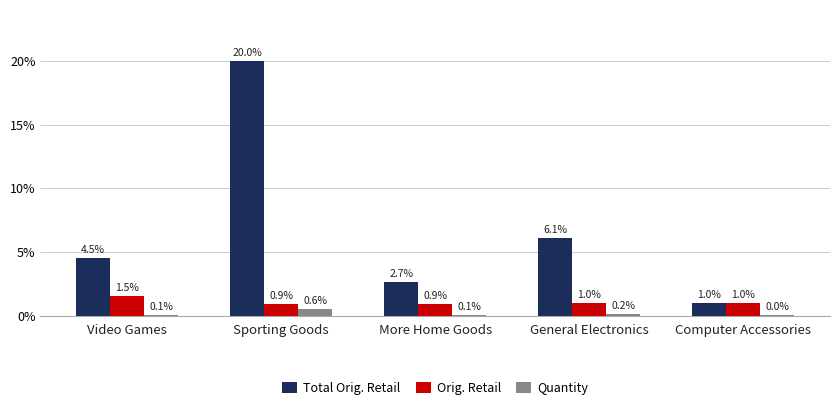

Which category has the highest value in the Quantity series?

Sporting Goods